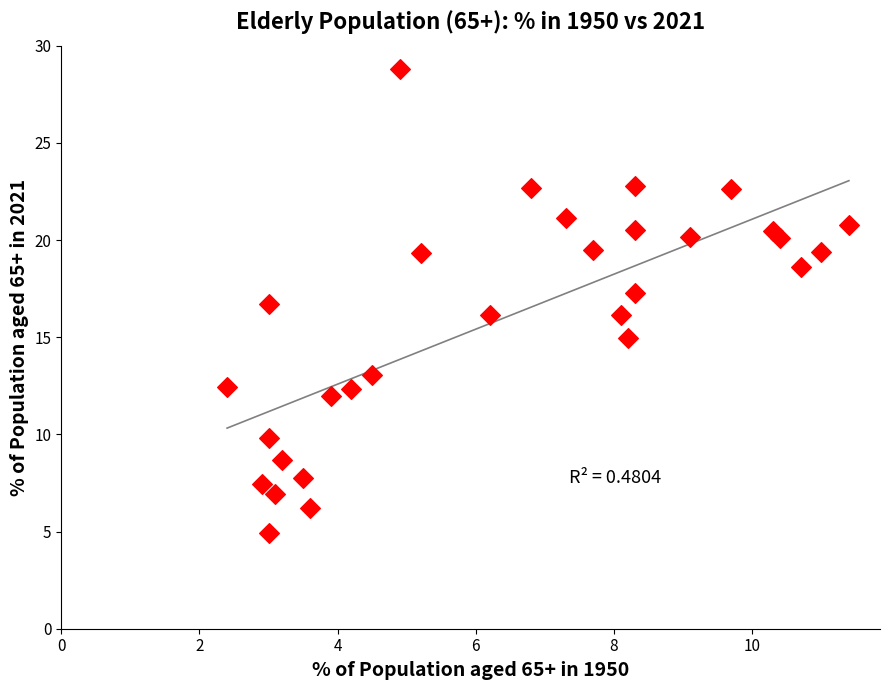

What is the range of X values (max minus min)?

9.0